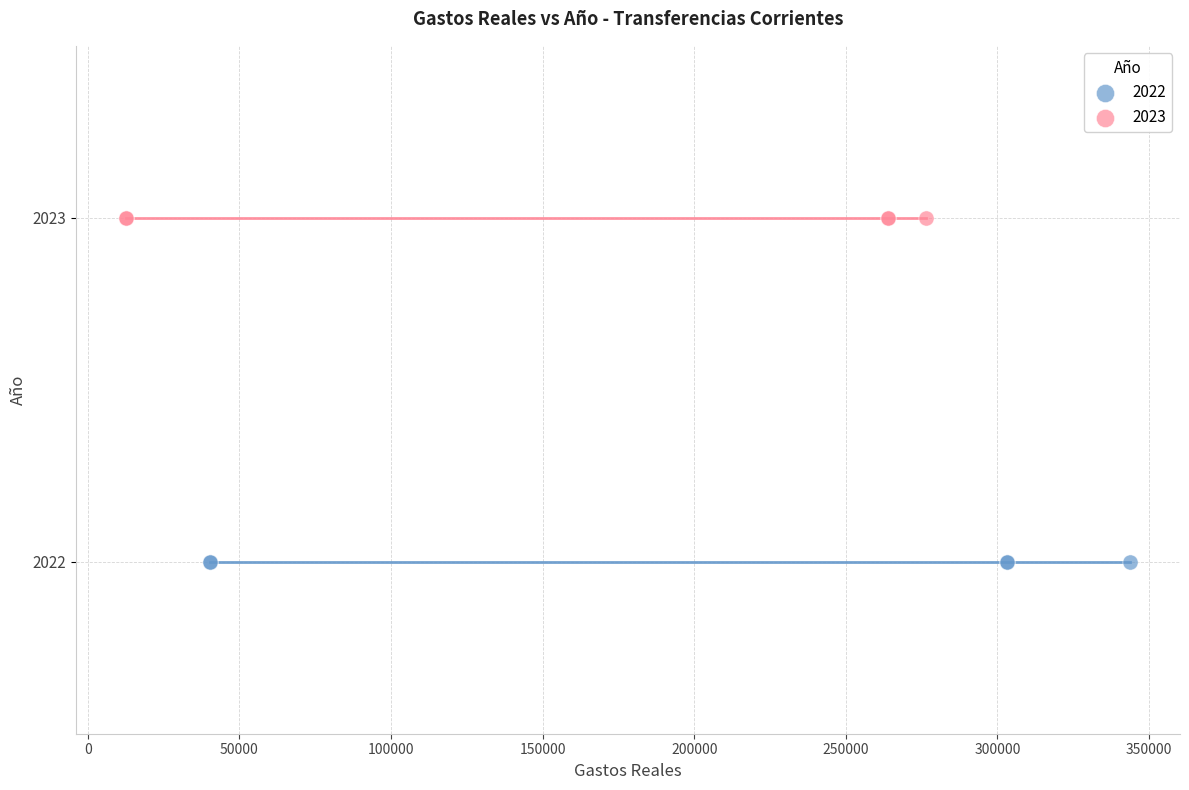

Which series contains the highest Y value?

2023